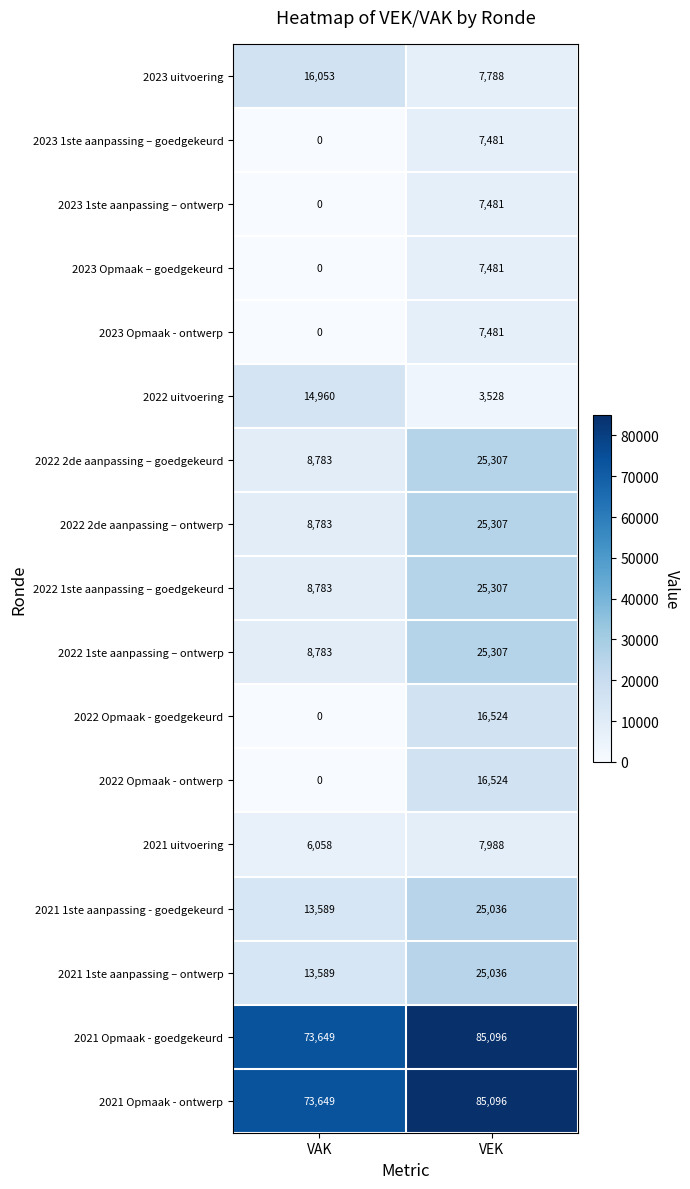

At which category is the sum across all series the highest?

VEK